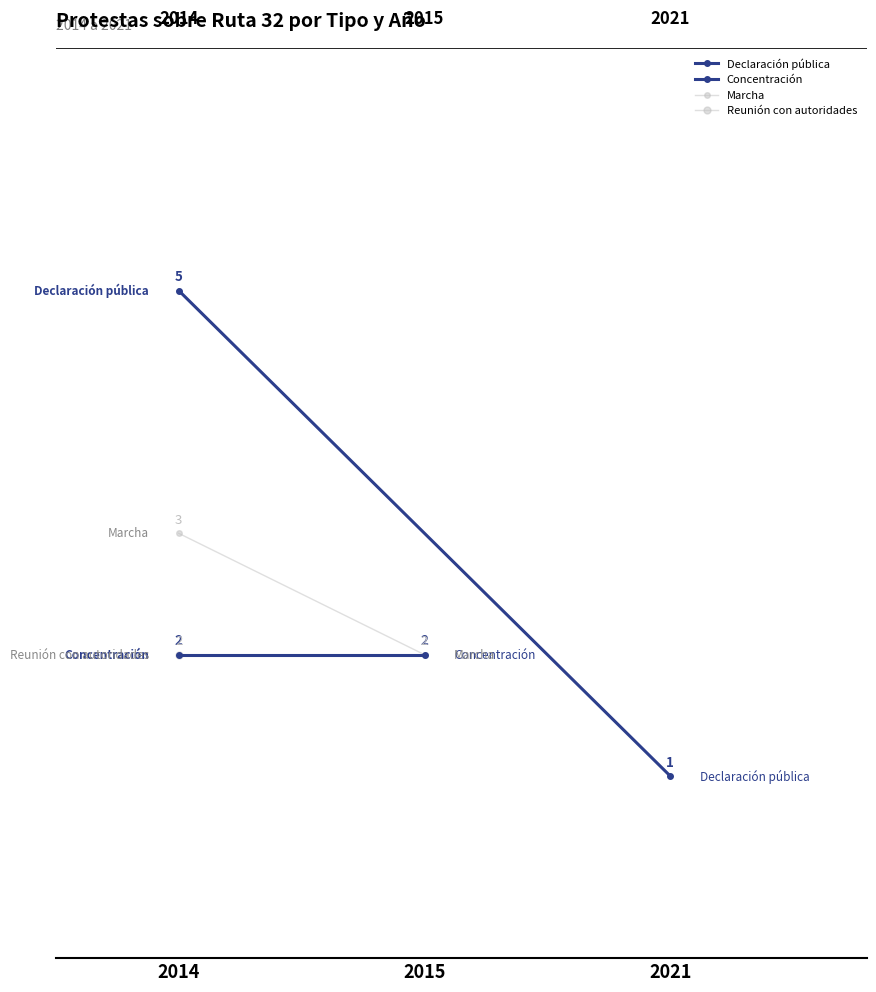

The value of Marcha at 2015 is 1. True or false?

False